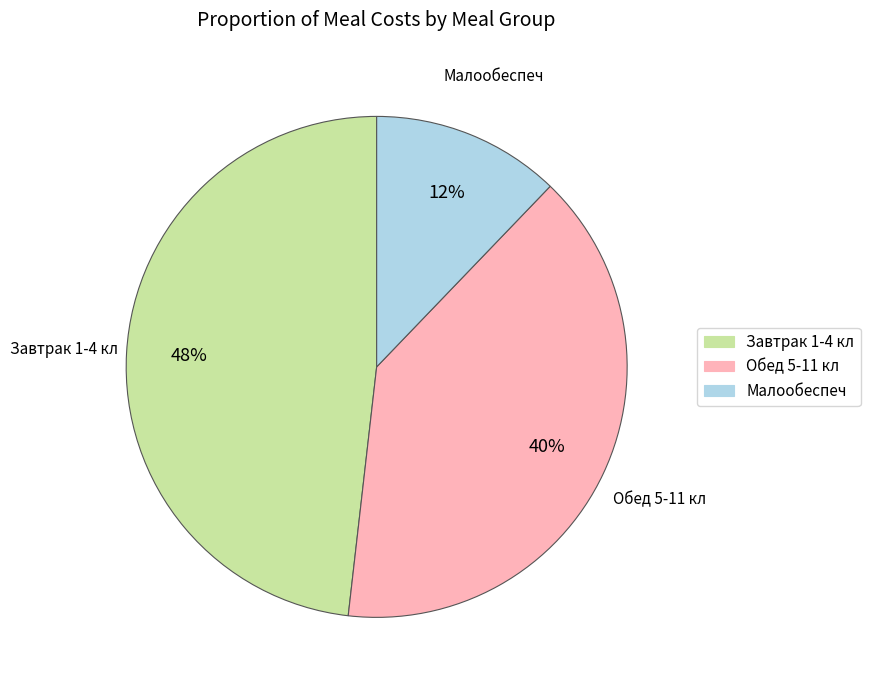

How many segments does this pie chart have?

3